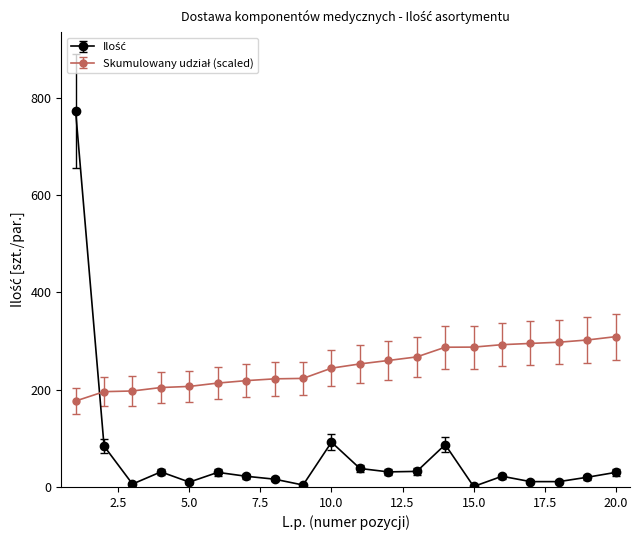

What is the minimum value shown in the chart?

1.0